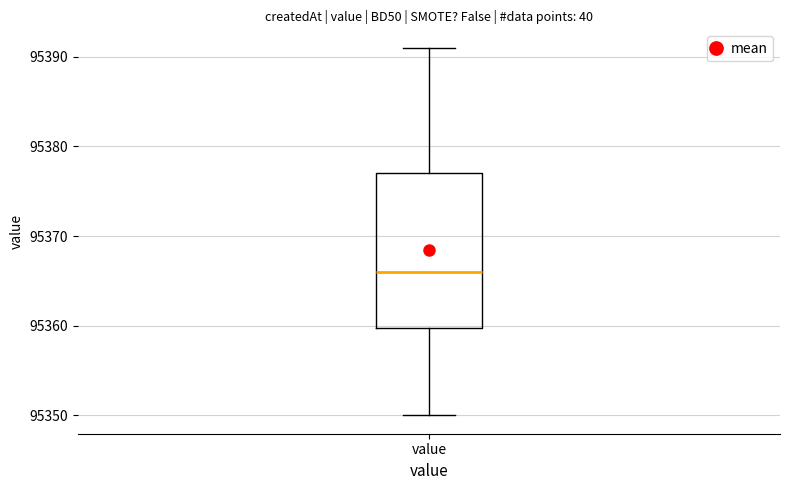

Read this box plot against the y-axis: the position of the median line, the range covered by the box, and the ends of both whiskers. The values are not printed on the chart, so give them approximately, as read against the axis.

median 95366, box 95360 to 95377, whiskers 95350 to 95391